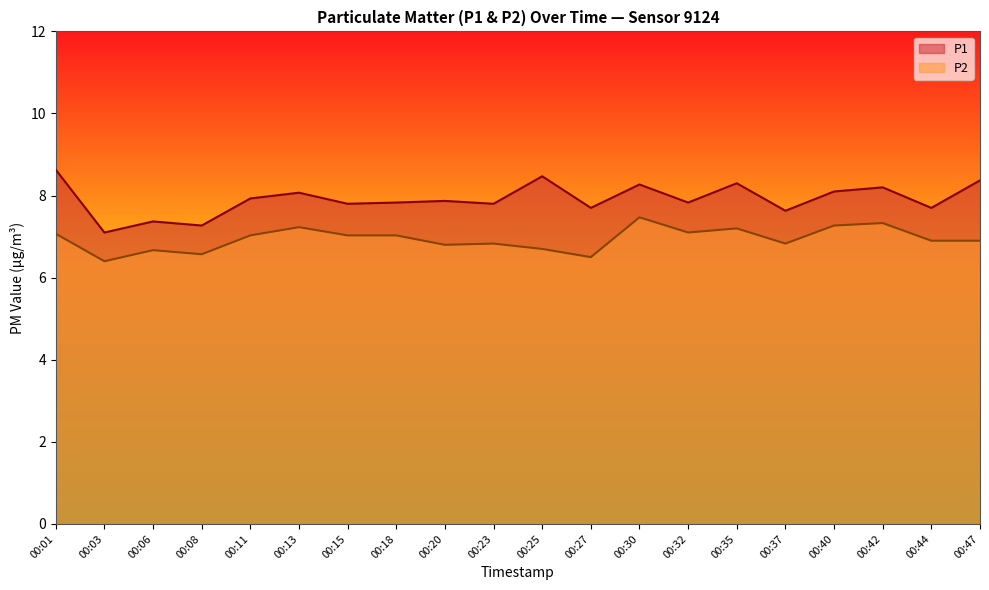

In P1, how many points are higher than both neighbors (excluding endpoints)?

7